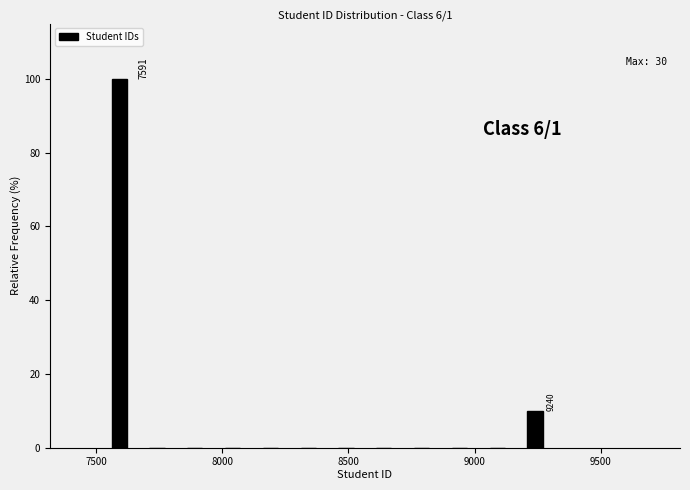

Around what value on the x-axis is the tallest bar? Give the approximate position of its centre, as read against the axis.

7600